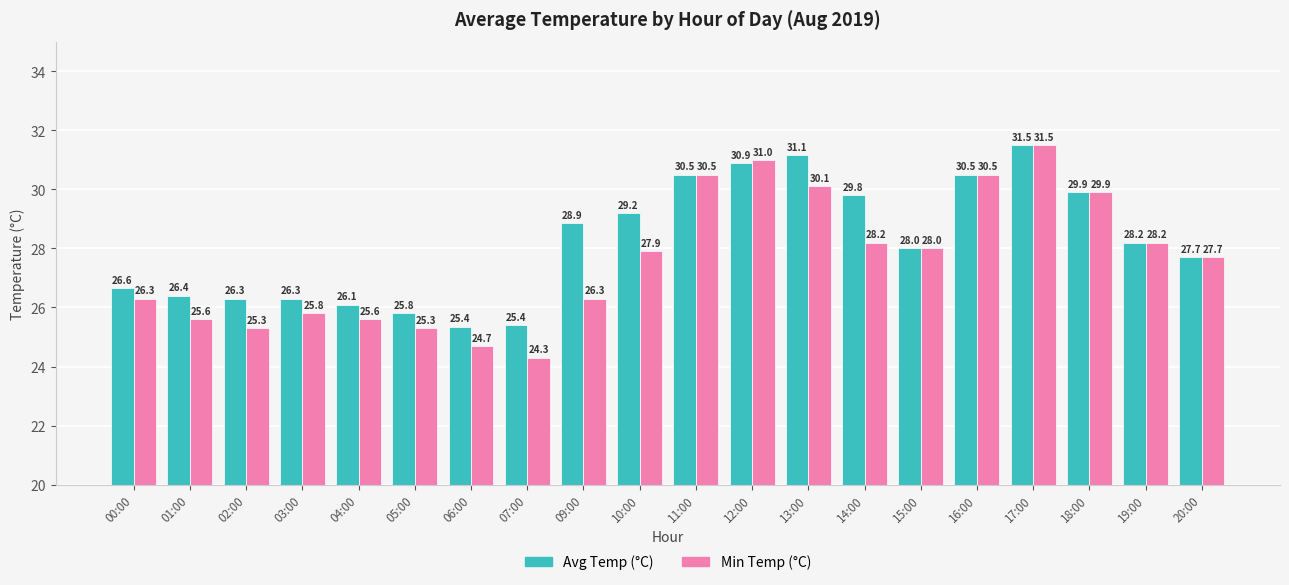

Count the number of categories in the chart.

20